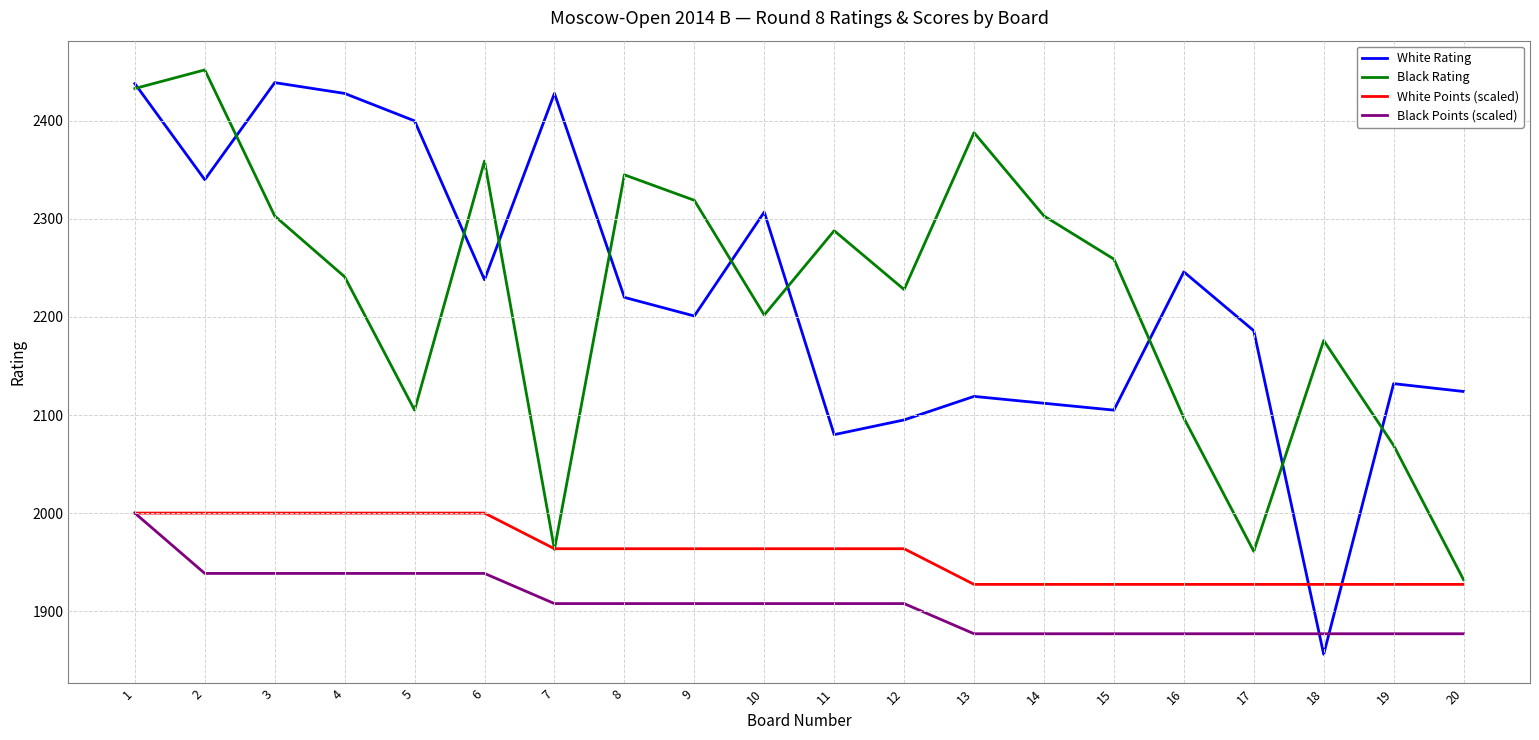

What are all the series names shown in the legend?

White Rating, Black Rating, White Points (scaled), Black Points (scaled)